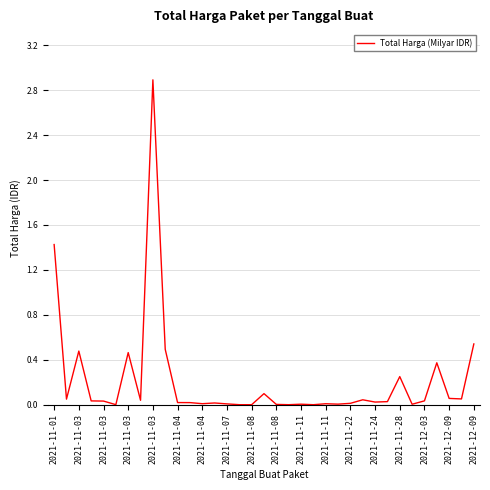

How many lines are shown in the chart?

1